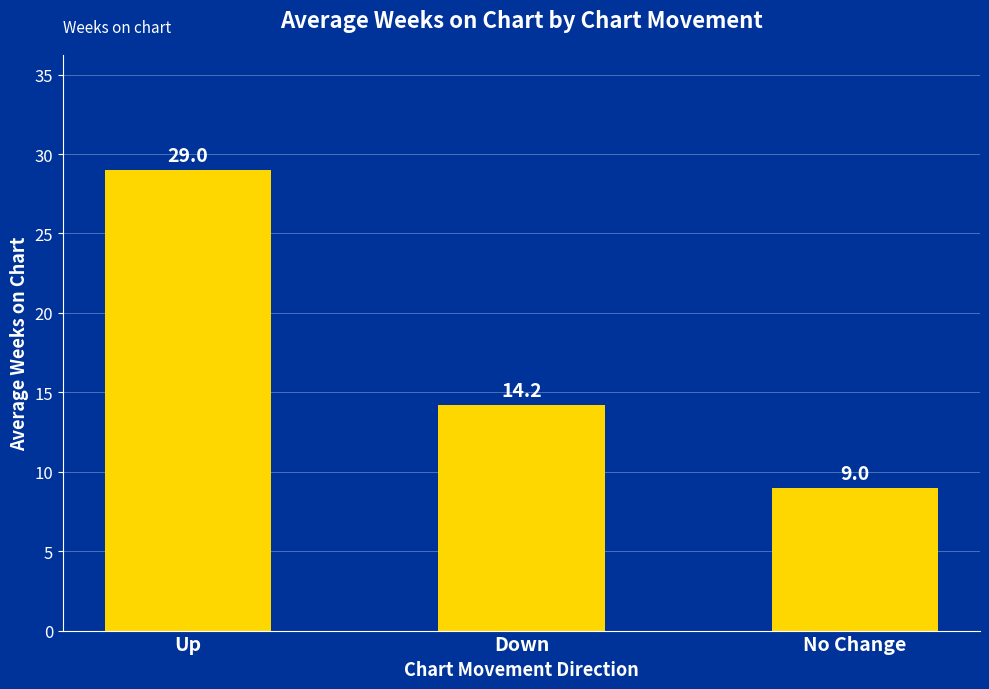

Count the number of categories in the chart.

3